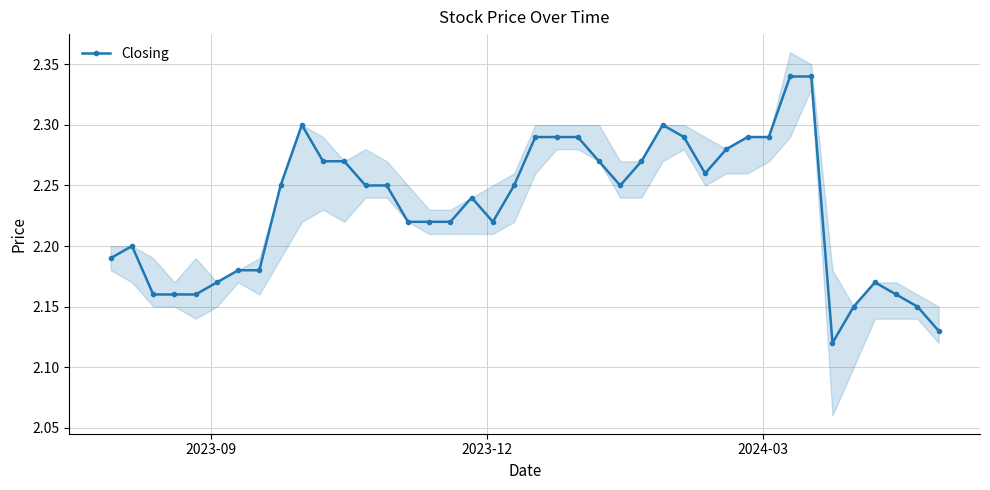

True or false: Closing has more than 1 interior local peaks.

True